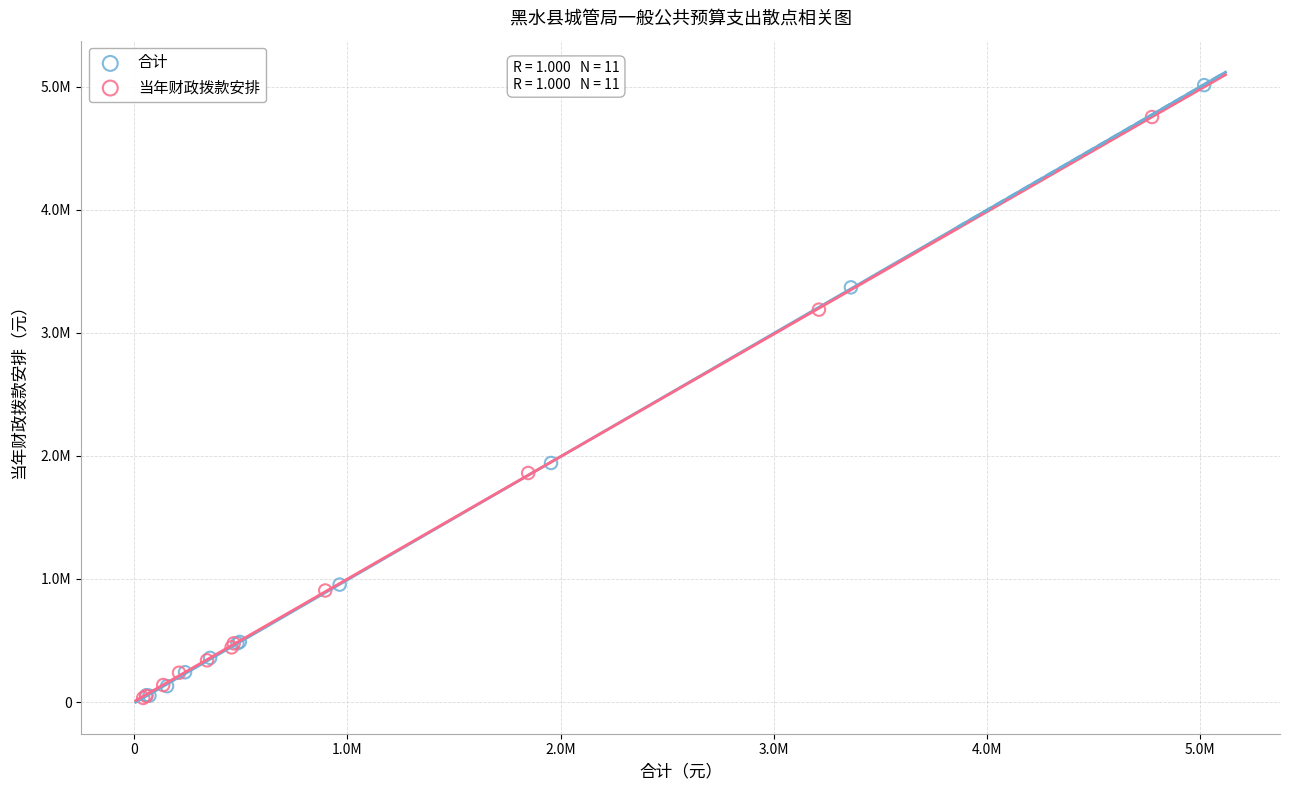

What are all the series names shown in the legend?

合计, 当年财政拨款安排